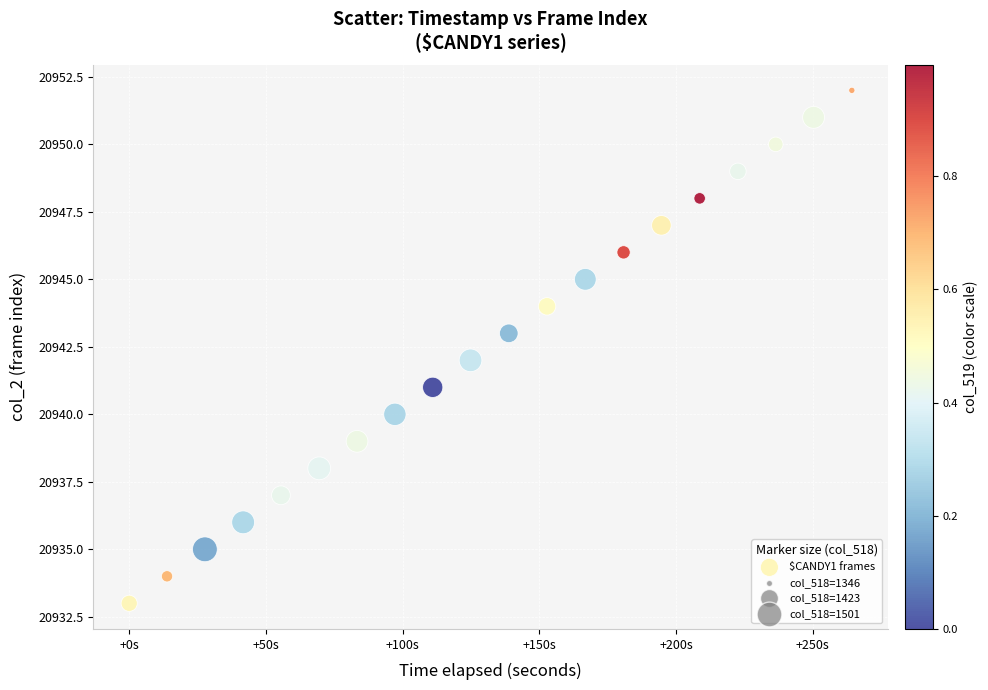

What is the range of Y values (max minus min)?

19